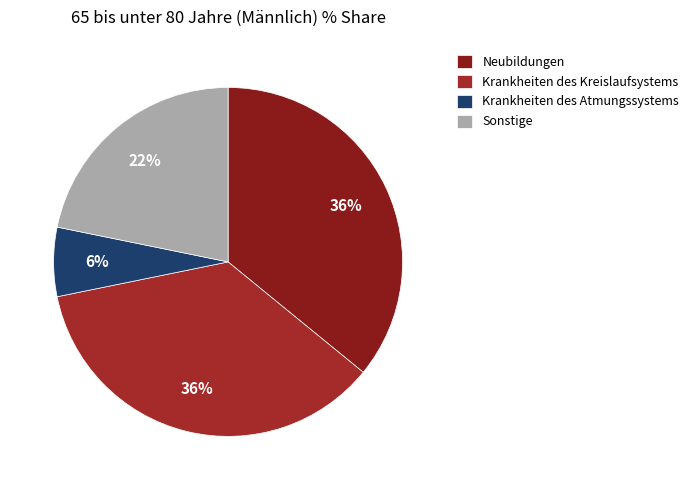

Is the sum of Krankheiten des Atmungssystems and Sonstige greater than half?

No